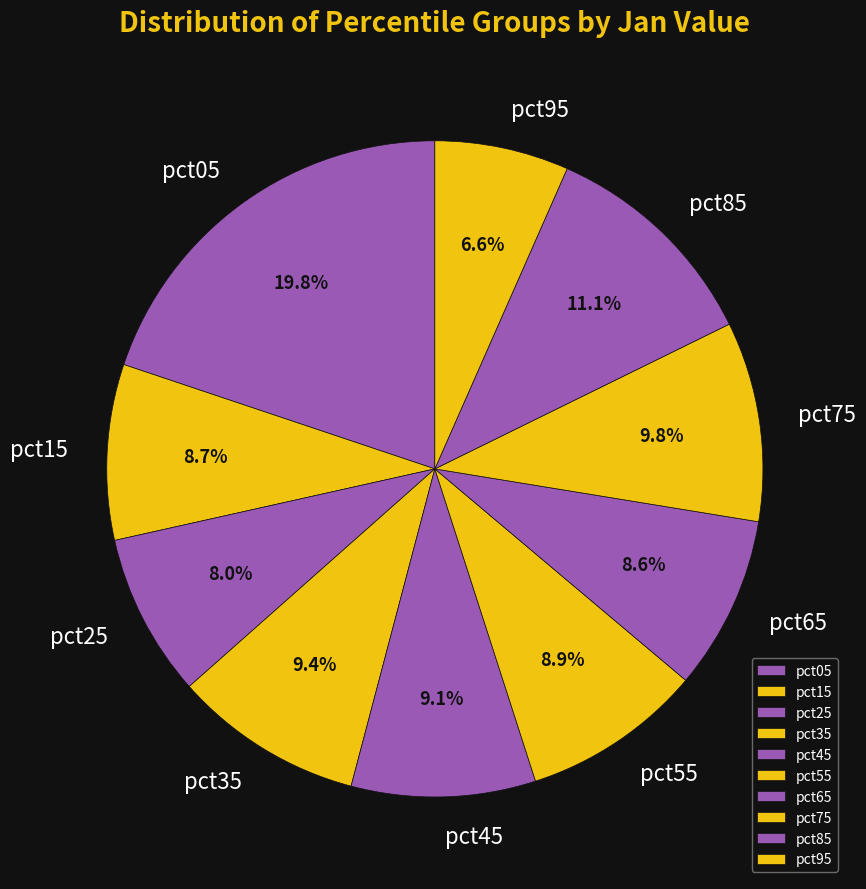

To the nearest percent, what is the difference between the pct05 and pct35 slice percentages?

10%